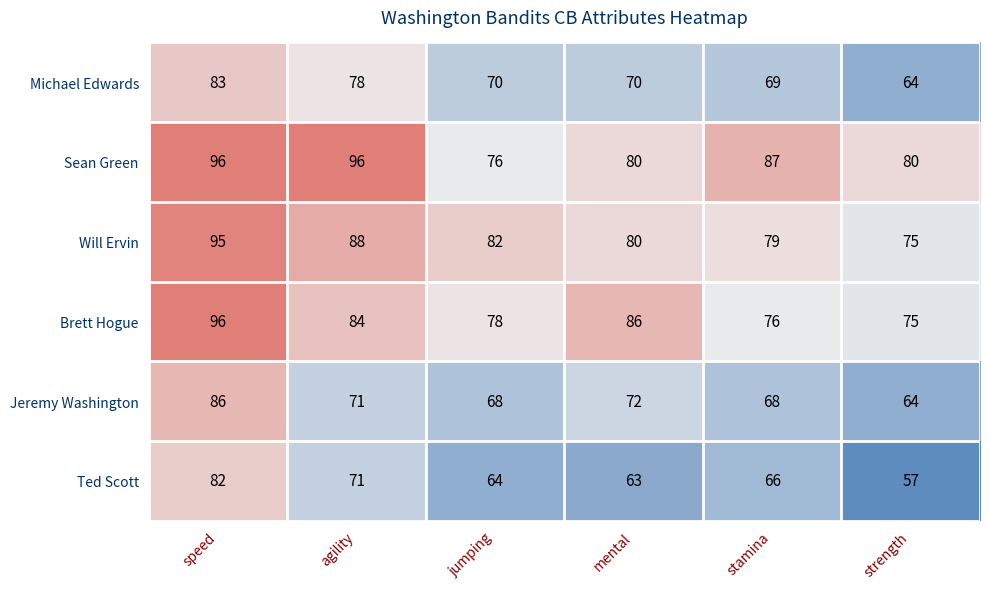

Which category has the lowest value across all series?

strength